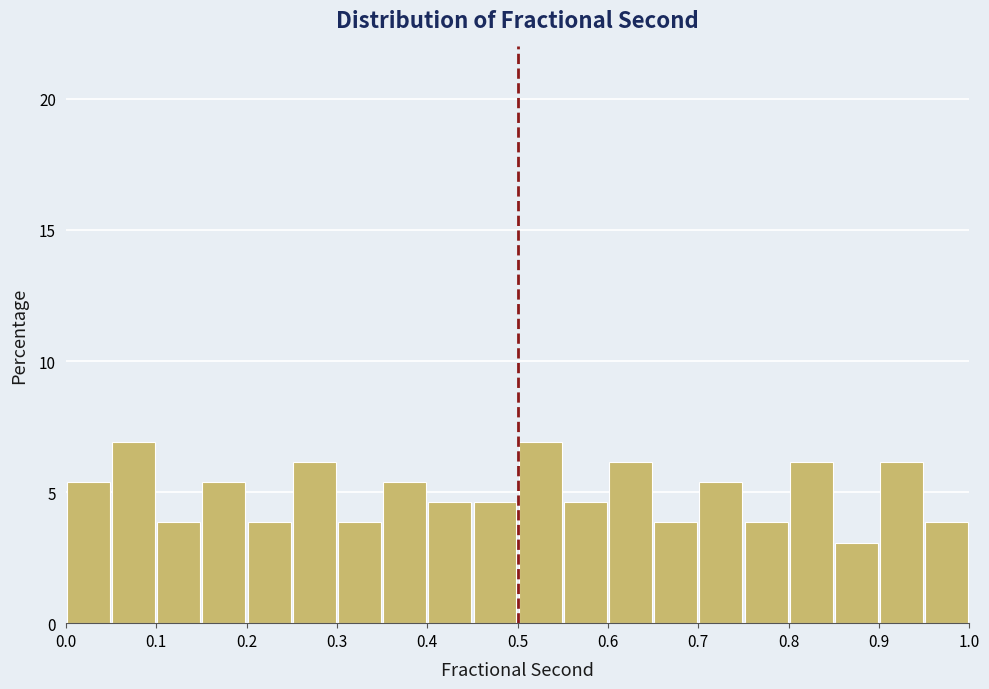

Reading left to right, transcribe this chart: for each bar, give the range it covers on the x-axis and its height. The values are not printed on the chart, so give them approximately, as read against the axis.

0.00 to 0.05: 5.5
0.05 to 0.10: 7.0
0.10 to 0.15: 4.0
0.15 to 0.20: 5.5
0.20 to 0.25: 4.0
0.25 to 0.30: 6.0
0.30 to 0.35: 4.0
0.35 to 0.40: 5.5
0.40 to 0.45: 4.5
0.45 to 0.50: 4.5
0.50 to 0.55: 7.0
0.55 to 0.60: 4.5
0.60 to 0.65: 6.0
0.65 to 0.70: 4.0
0.70 to 0.75: 5.5
0.75 to 0.80: 4.0
0.80 to 0.85: 6.0
0.85 to 0.90: 3.0
0.90 to 0.95: 6.0
0.95 to 1.00: 4.0